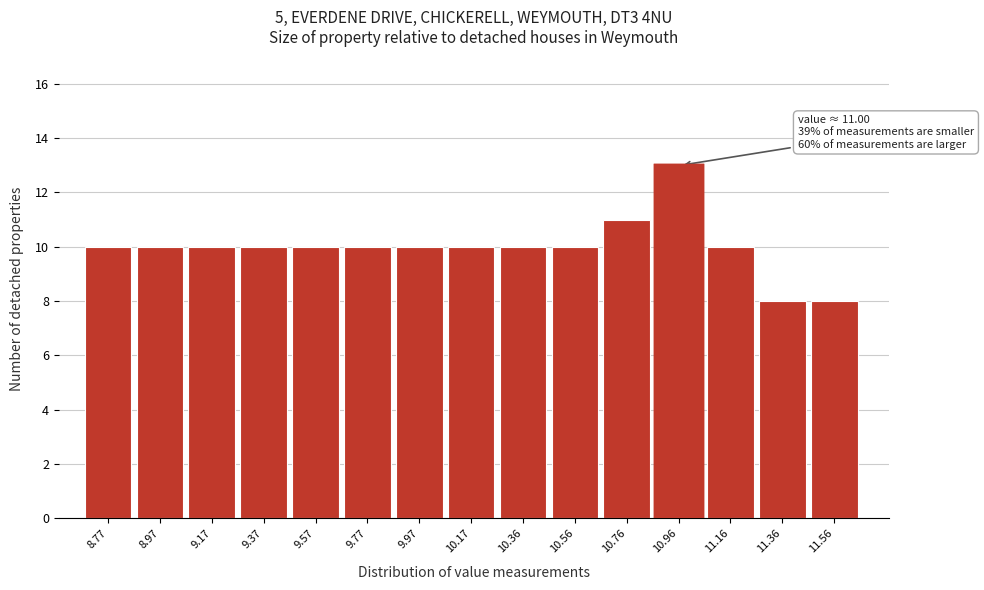

Reading left to right, extract all data points from this chart.

8.77=10	8.97=10	9.17=10	9.37=10	9.57=10	9.77=10	9.97=10	10.17=10	10.36=10	10.56=10	10.76=11	10.96=13	11.16=10	11.36=8	11.56=8